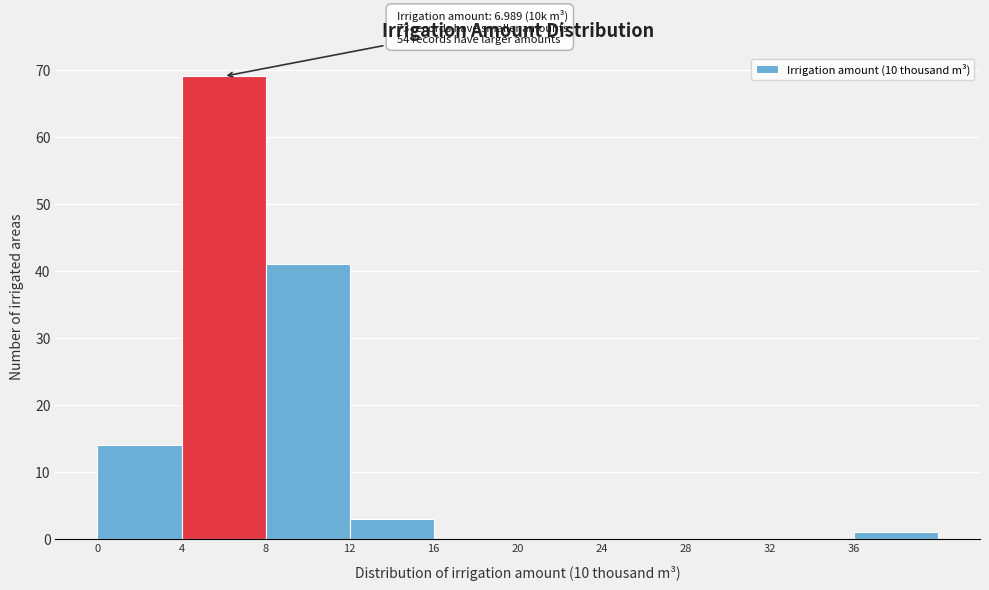

Over which range of the x-axis is the bar tallest?

4 to 8